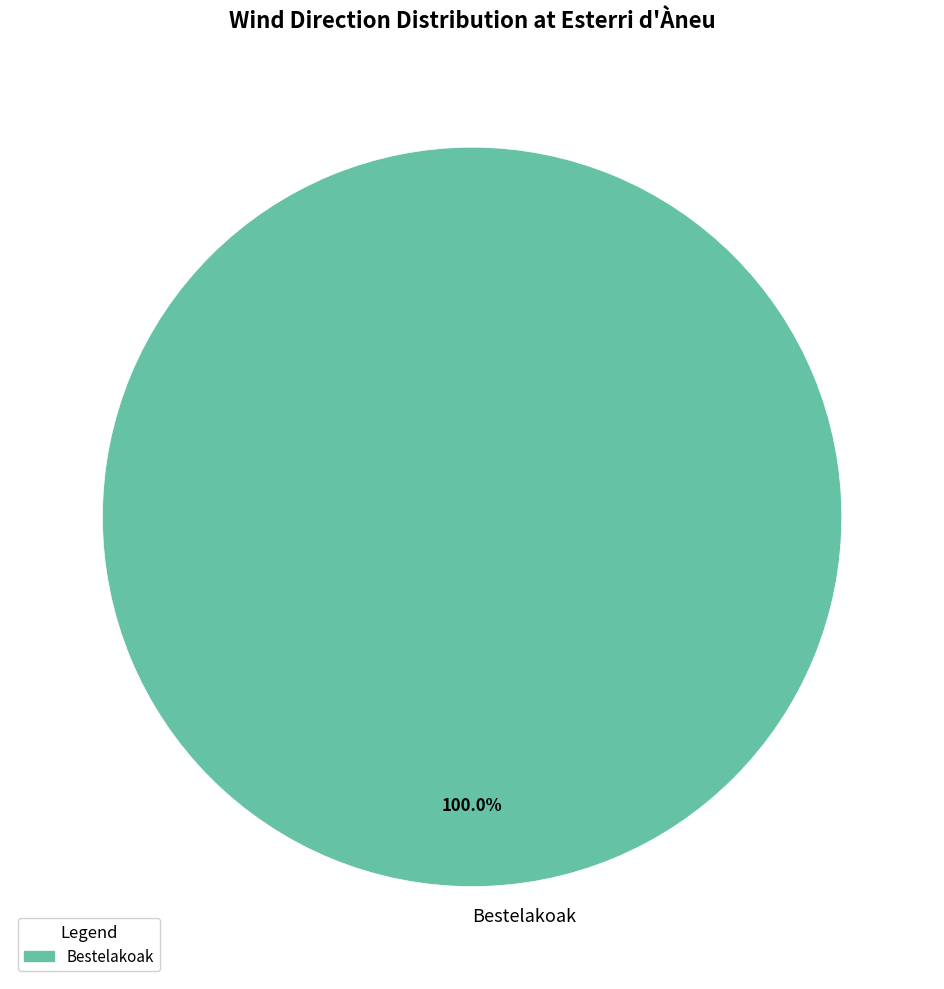

Rank the categories by value from highest to lowest.

Bestelakoak